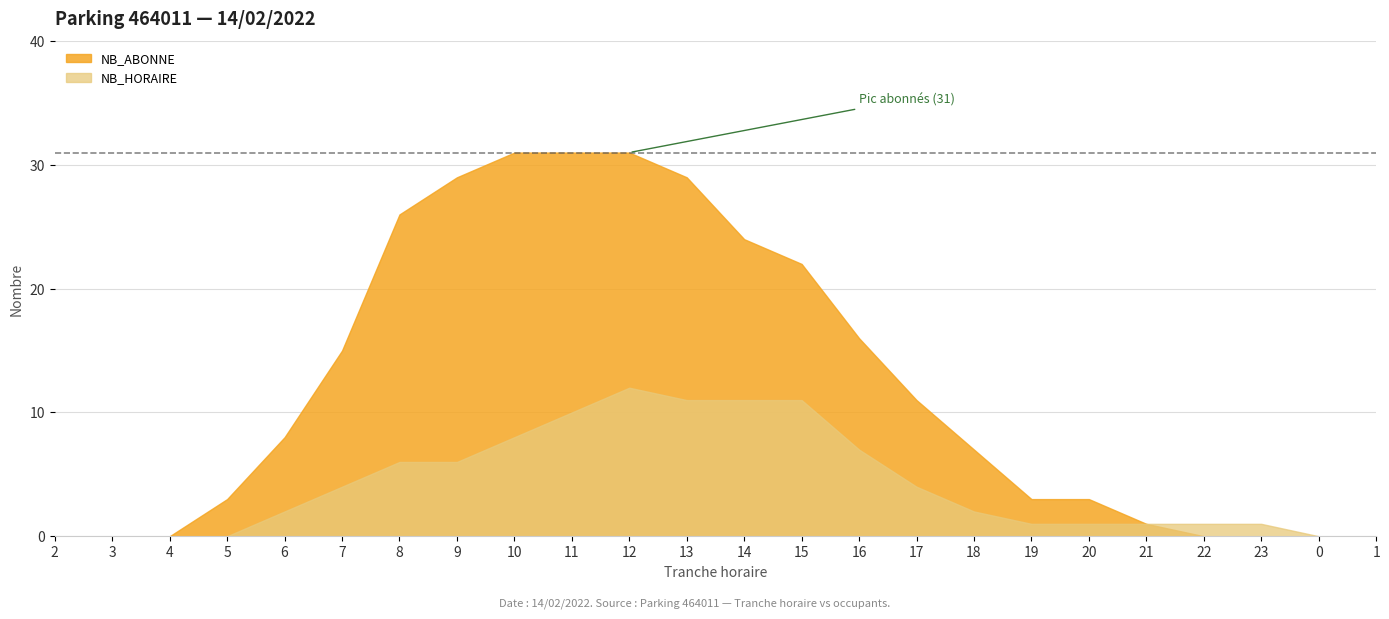

True or false: NB_HORAIRE has more than 1 interior local peaks.

False